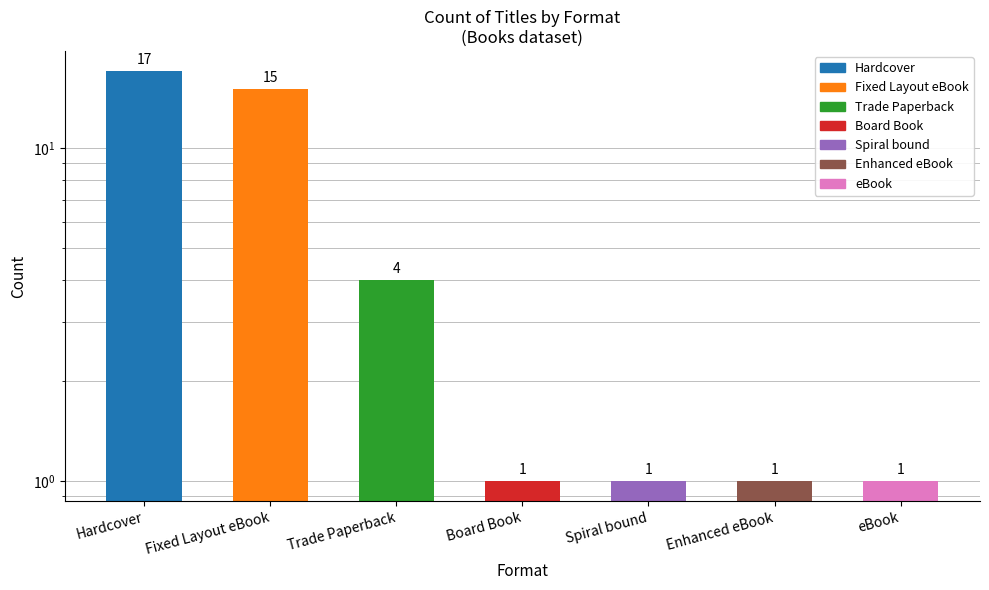

How many values are between 1 and 15?

6